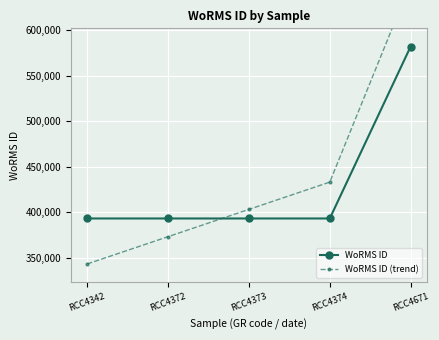

What is the value of the WoRMS ID (trend) point at the 3rd from the left?

403087